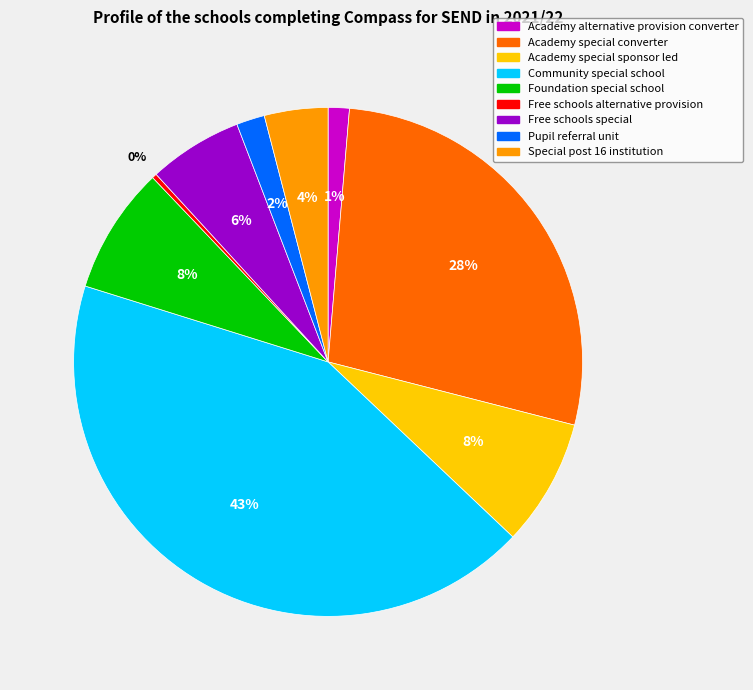

To the nearest percent, what is the combined percentage of Foundation special school and Academy special converter?

36%